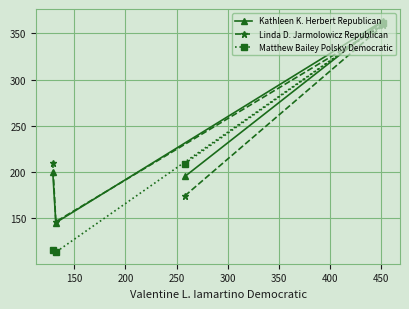

What is the value of the Matthew Bailey Polsky Democratic point at the 1st from the left?

115